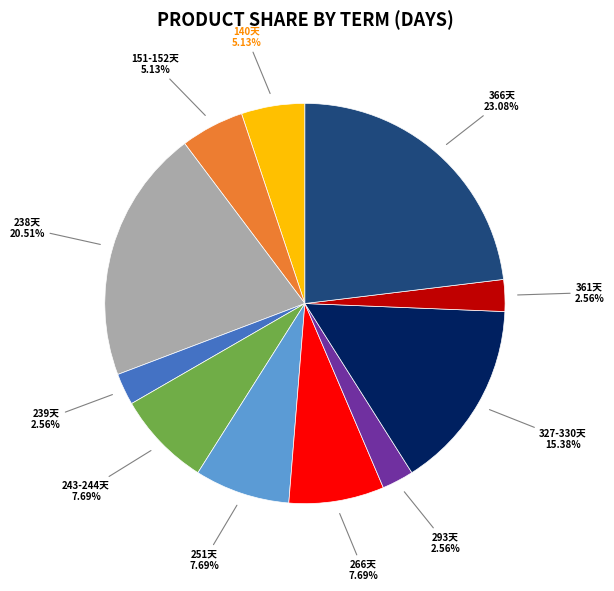

Is the sum of 140天 and 366天 greater than half?

No